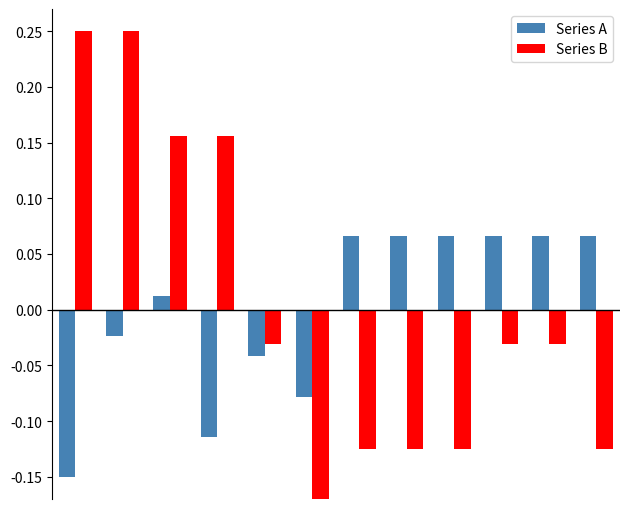

List the series in order of their peak value, lowest first.

Series A, Series B